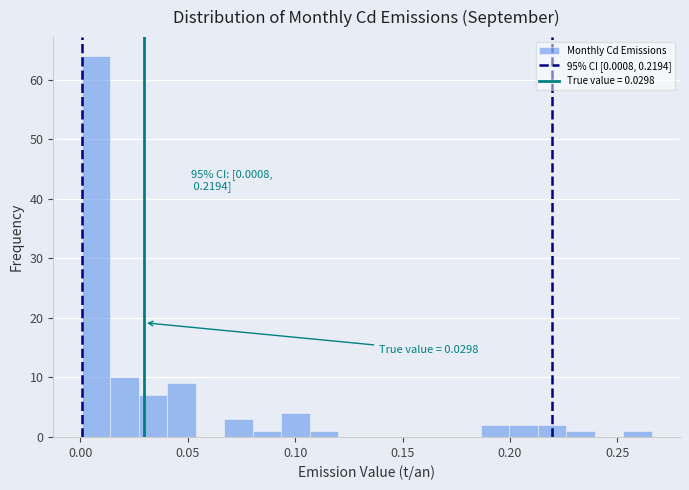

Around what value on the x-axis is the tallest bar? Give the approximate position of its centre, as read against the axis.

0.005